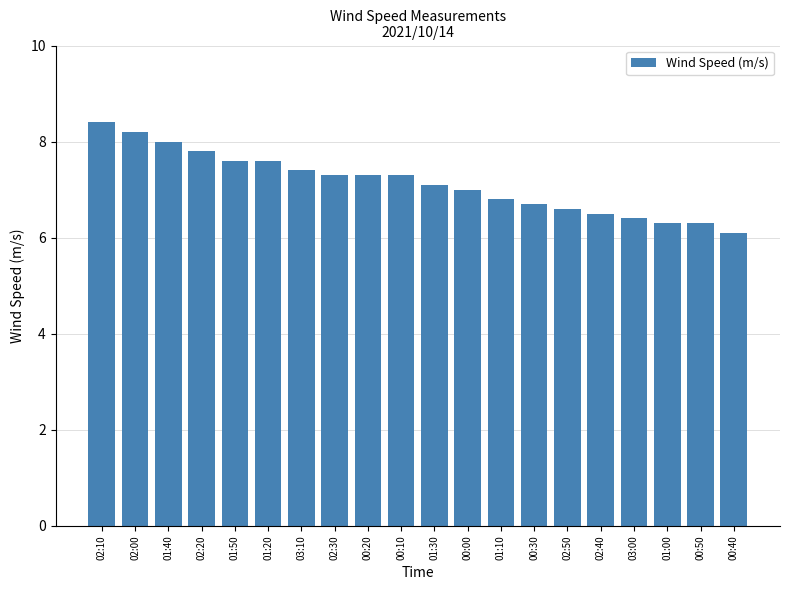

How many categories are shown in the chart?

20